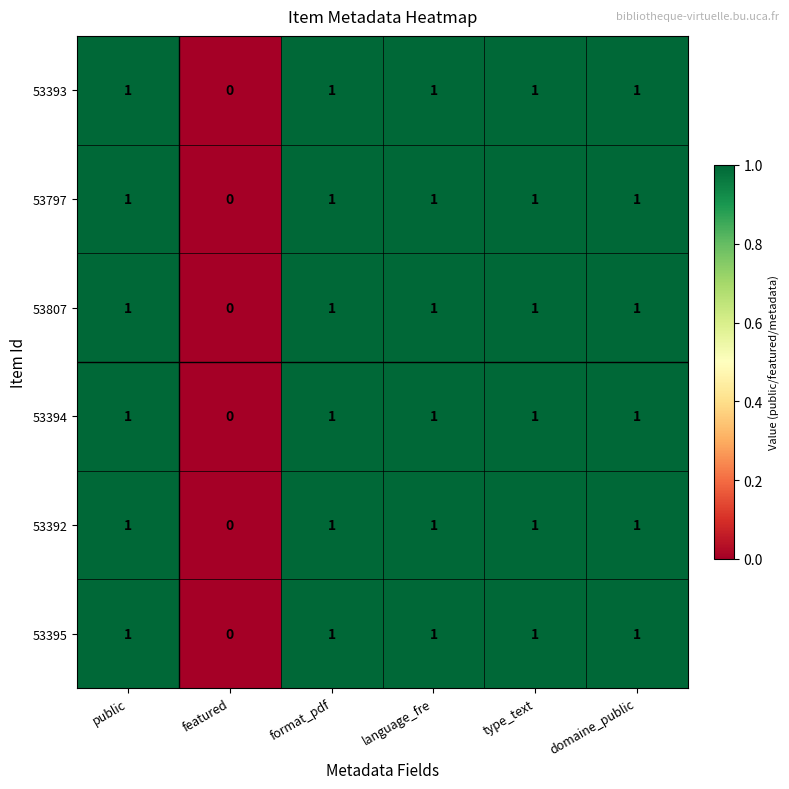

What is the total value across all series at format_pdf?

6